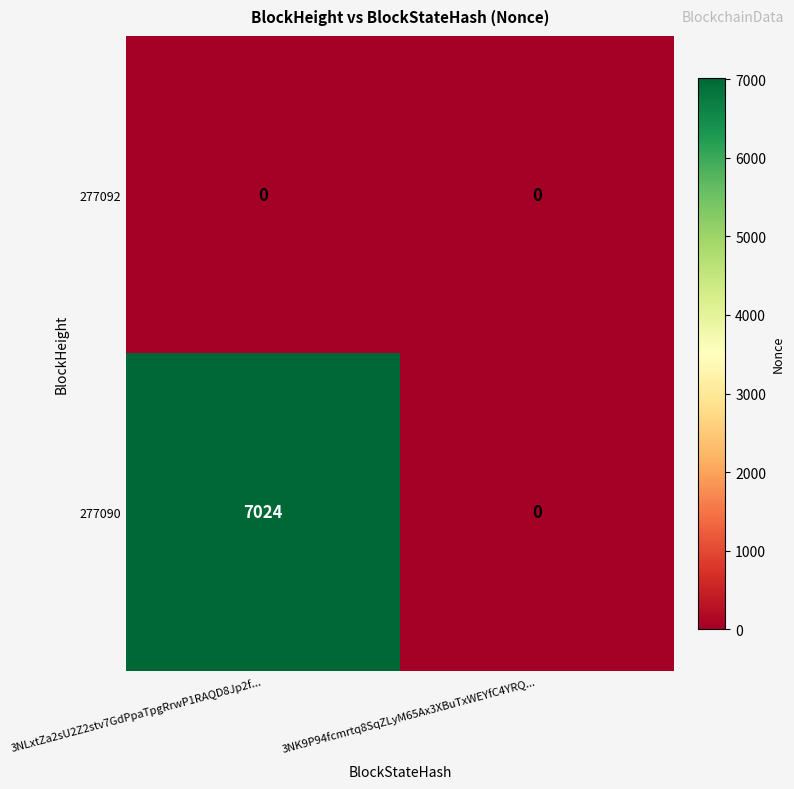

How many distinct data groups are displayed?

2